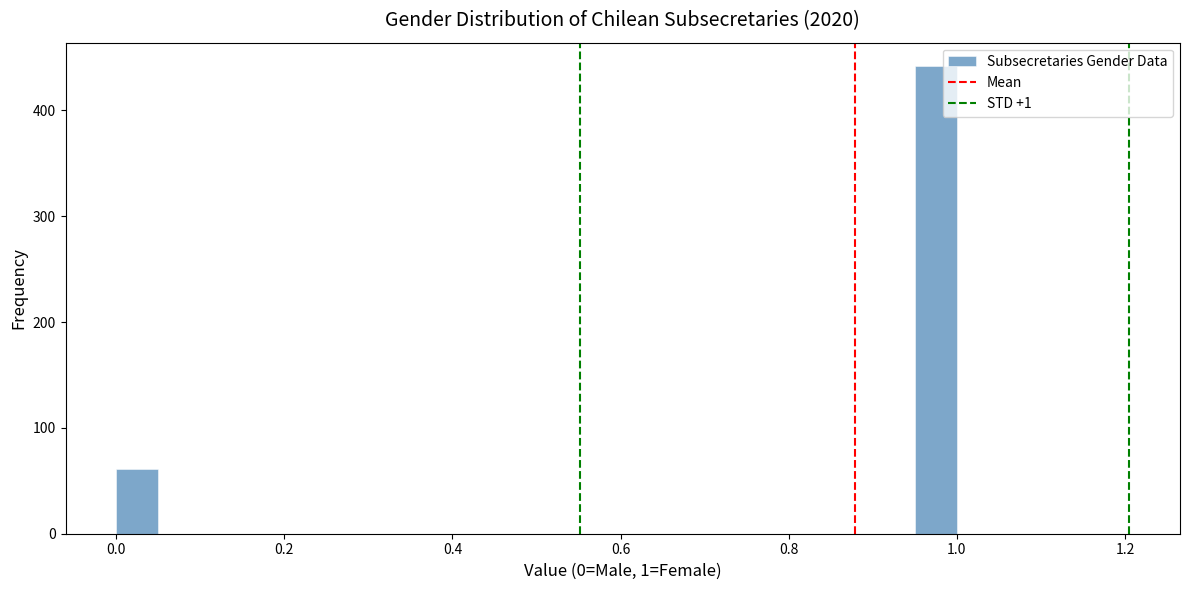

Read against the x-axis, roughly where is the centre of the tallest bar?

0.98